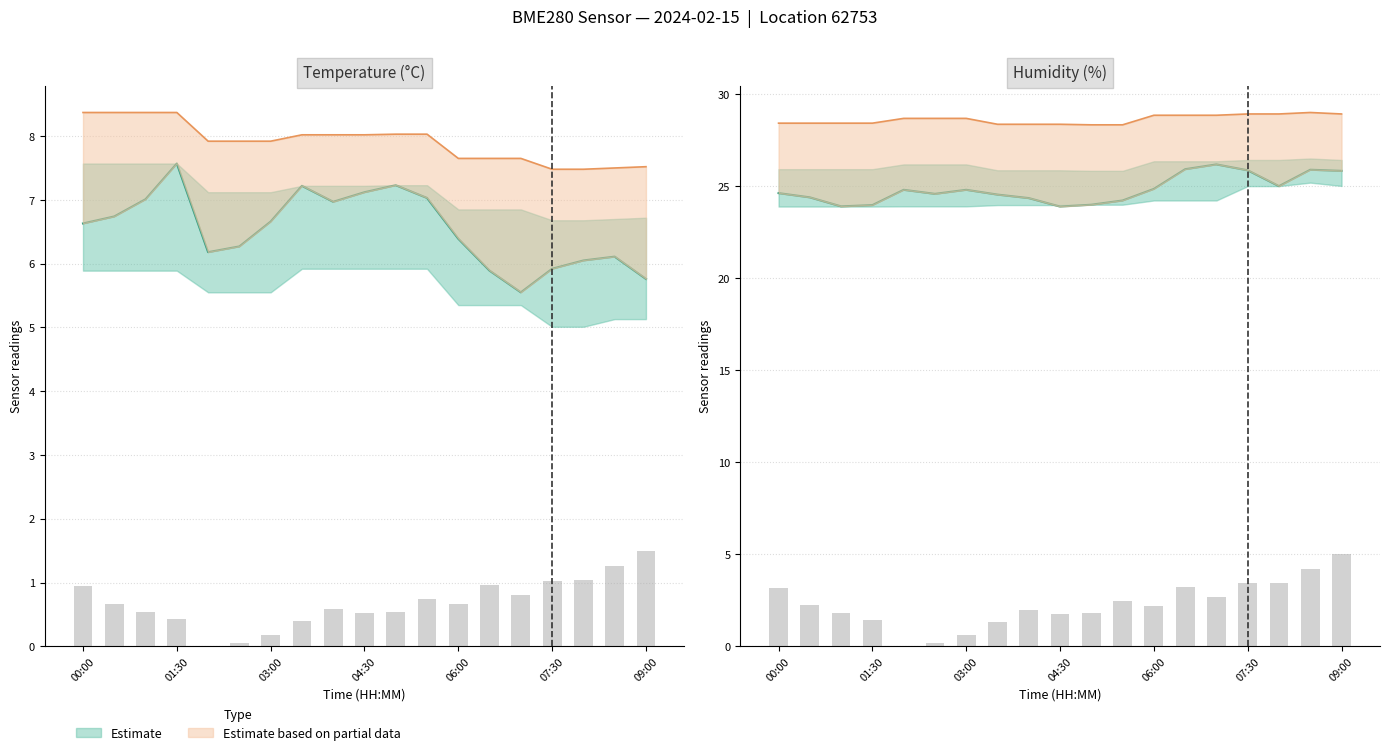

Rank the series by their maximum value, from highest to lowest.

humidity_upper, humidity, temperature_upper, temperature